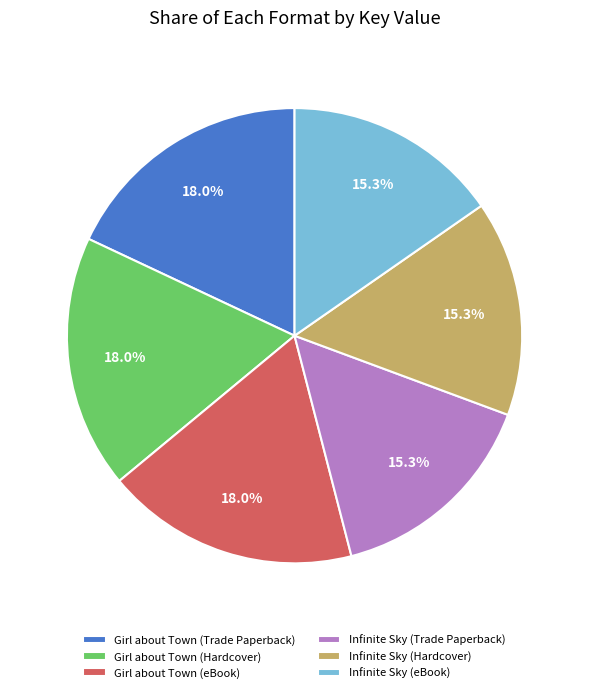

Does any single category account for the majority?

No